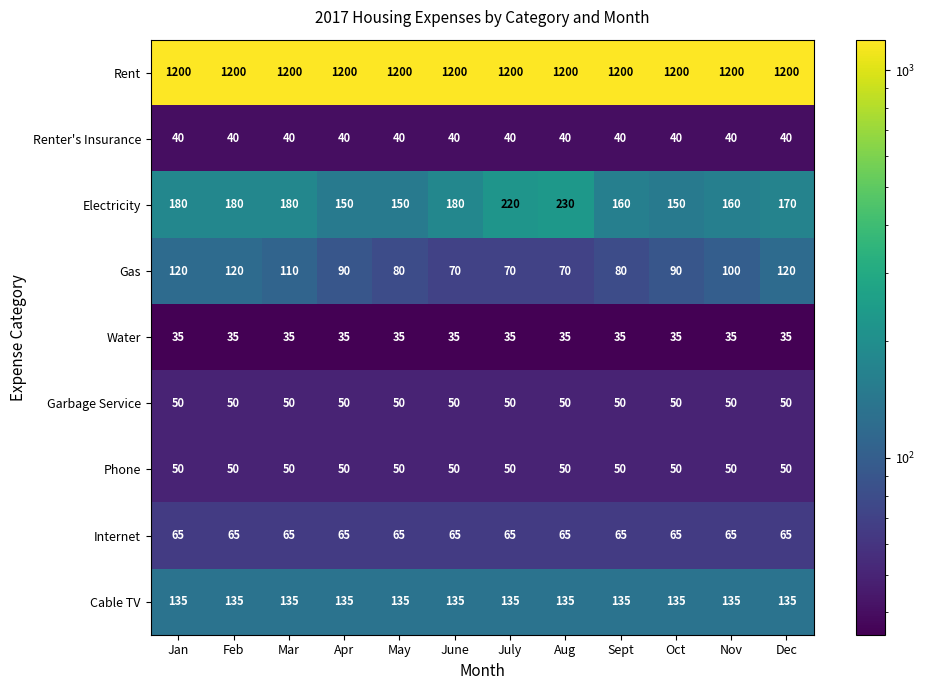

What is the difference between the highest and lowest values at Feb?

1165